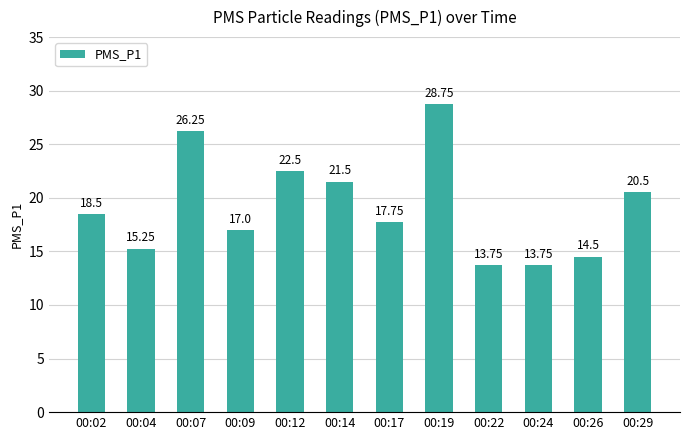

The chart shows a value of 13.8 at 00:24. True or false?

True